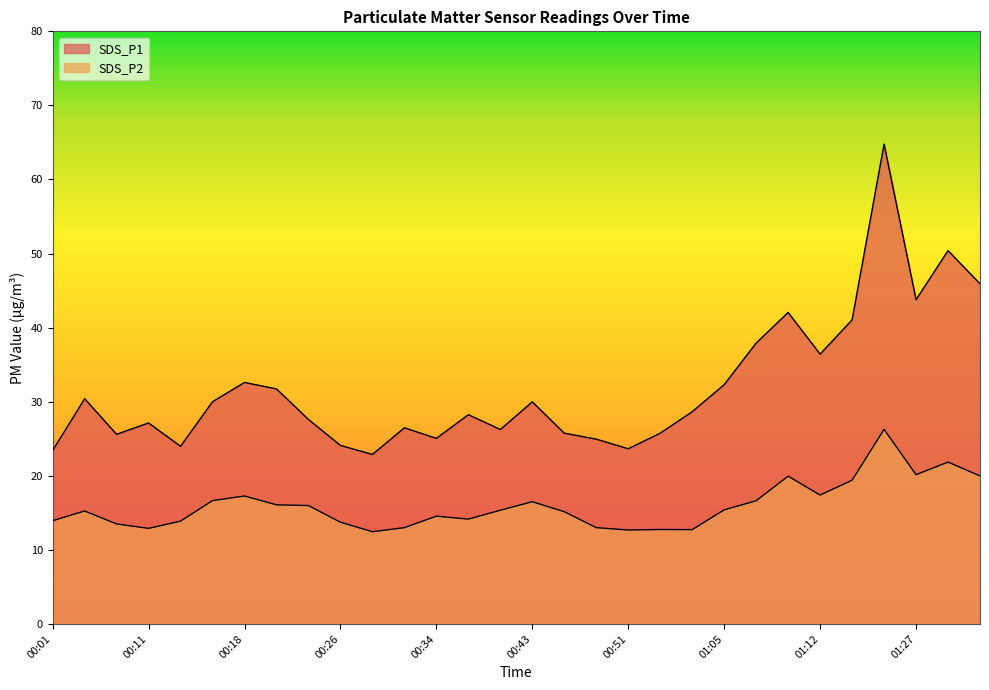

True or false: SDS_P1 and SDS_P2 intersect in this chart.

False